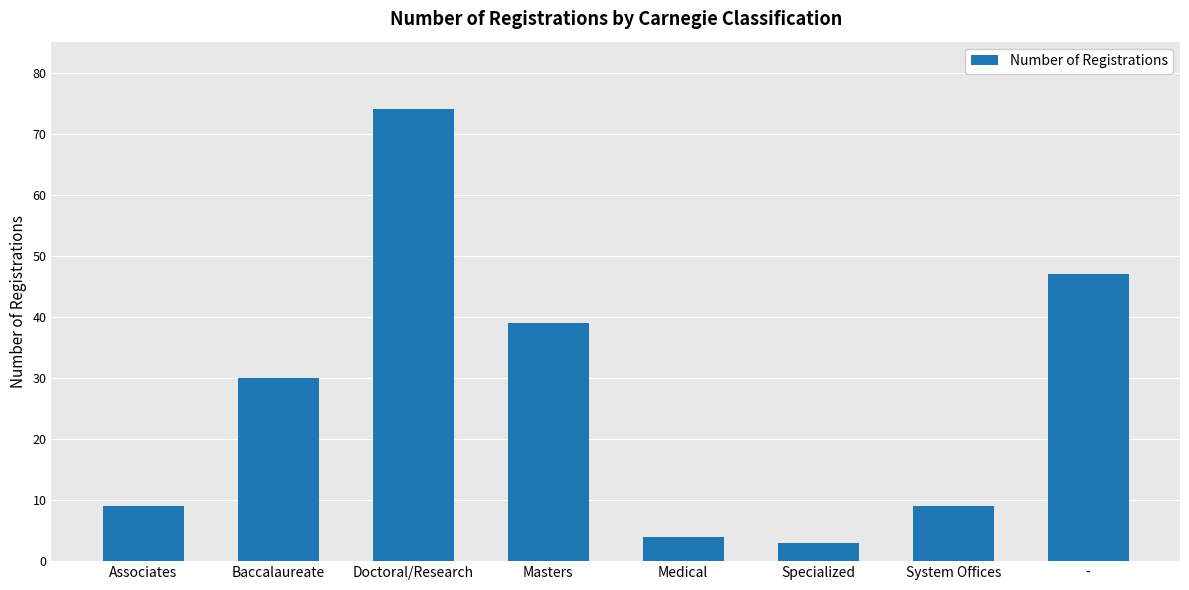

What is the change in value from Baccalaureate to Specialized?

-27